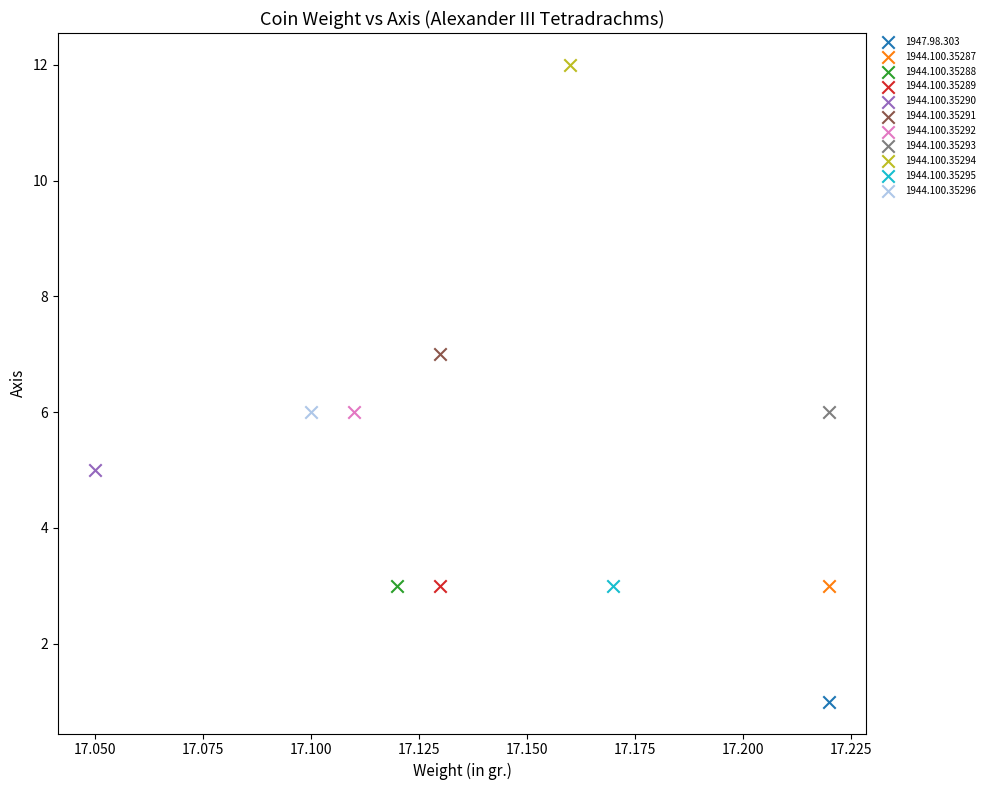

Which series contains the lowest Y value?

1947.98.303